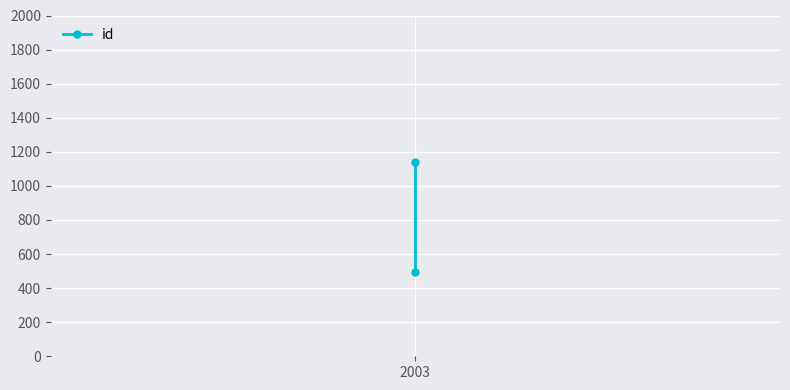

Reading left to right, list all the values displayed in this chart.

497	1141